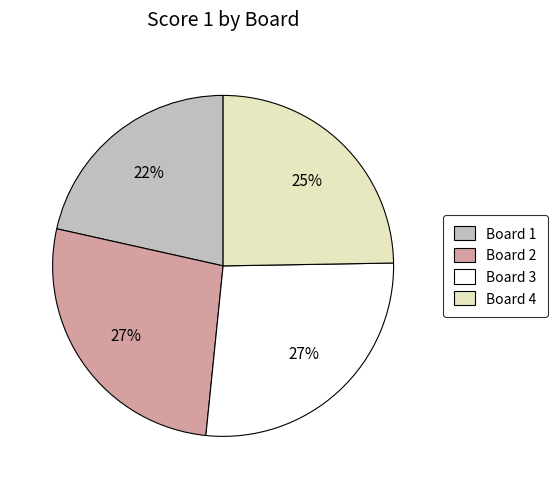

To the nearest percent, what is the difference between the largest and smallest slice percentages?

5%